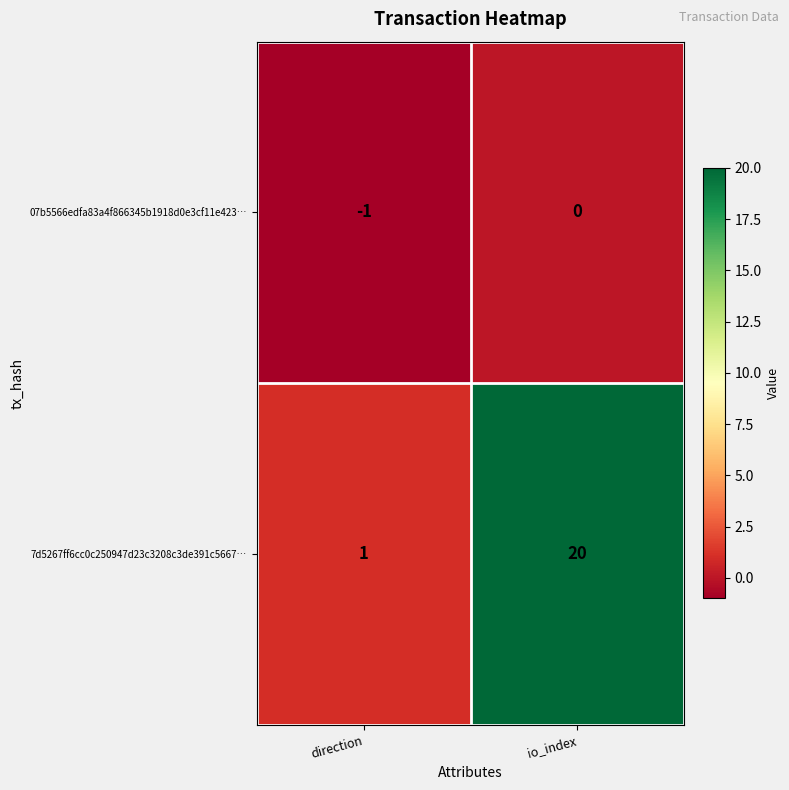

Reading left to right, transcribe all the data shown in this chart.

07b5566edfa83a4f866345b1918d0e3cf11e423…: direction=-1	io_index=0
7d5267ff6cc0c250947d23c3208c3de391c5667…: direction=1	io_index=20